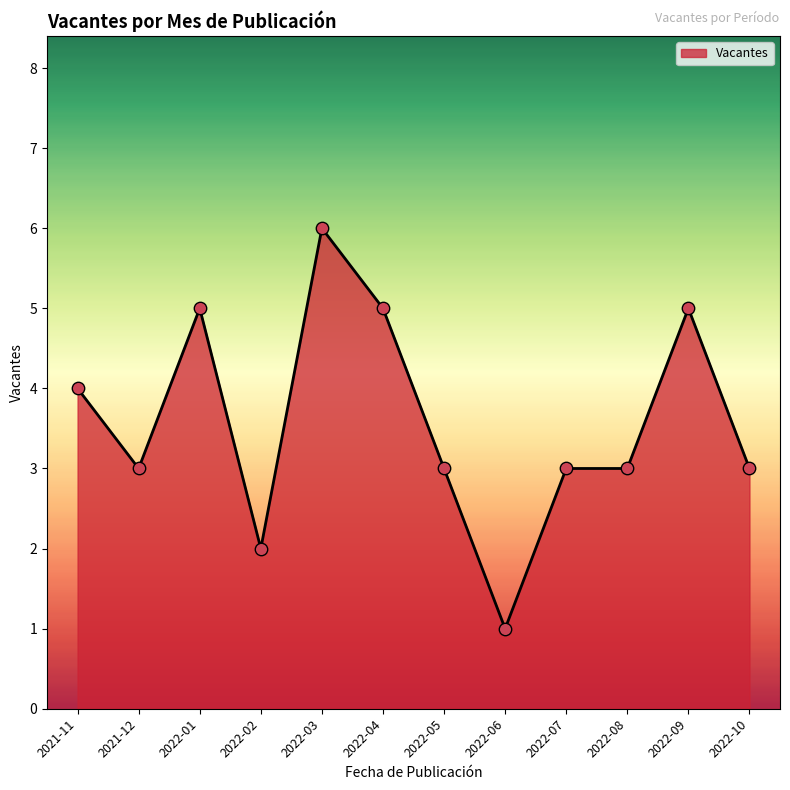

Which has a higher value, 2022-01 or 2022-06?

2022-01